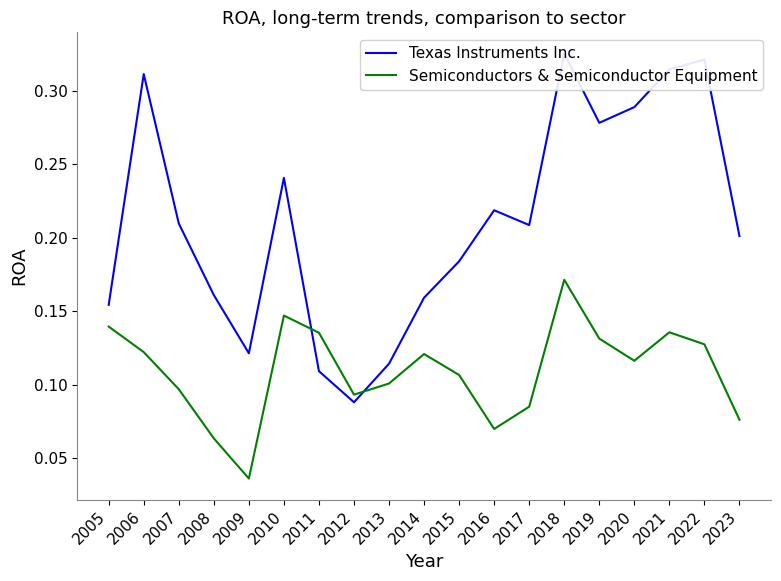

Does the chart display data point markers on the line(s)?

No